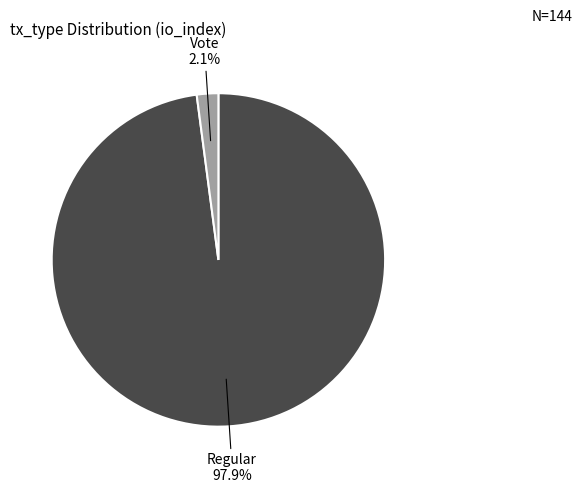

Is there any slice that represents more than half of the pie?

Yes